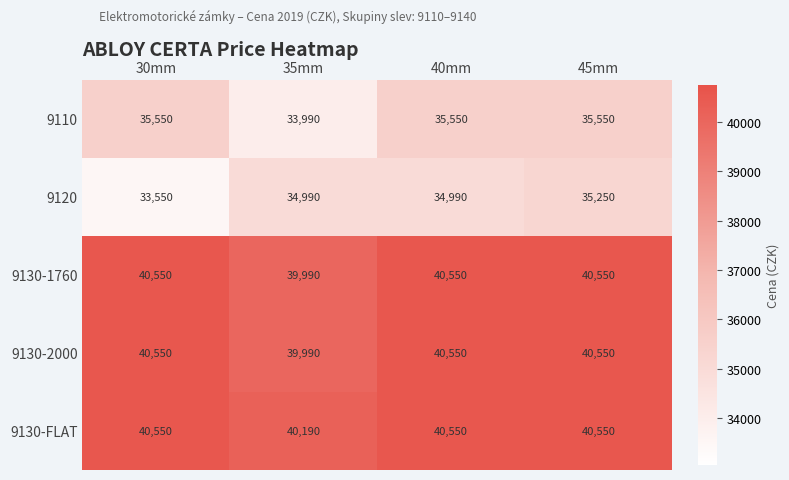

Reading left to right, what are all the values shown in this chart?

9110: 30mm=35550	35mm=33990	40mm=35550	45mm=35550
9120: 30mm=33550	35mm=34990	40mm=34990	45mm=35250
9130-1760: 30mm=40550	35mm=39990	40mm=40550	45mm=40550
9130-2000: 30mm=40550	35mm=39990	40mm=40550	45mm=40550
9130-FLAT: 30mm=40550	35mm=40190	40mm=40550	45mm=40550